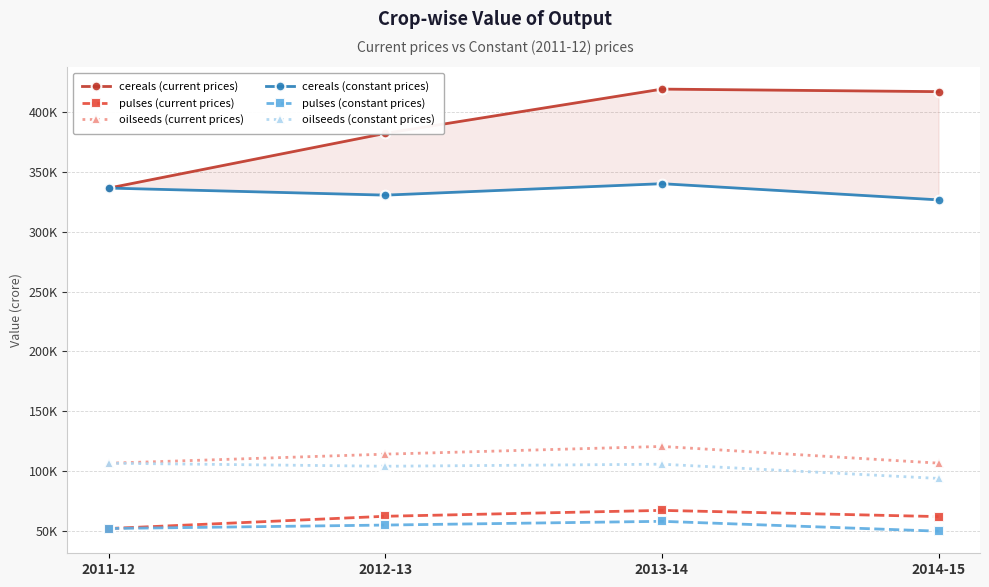

Reading left to right, extract all data points from this chart.

cereals (current prices): 336359	382031	418975	416861
pulses (current prices): 52151	62374	67289	62098
oilseeds (current prices): 106654	114223	120665	106720
cereals (constant prices): 336359	330465	340014	326502
pulses (constant prices): 52151	55032	58153	49928
oilseeds (constant prices): 106654	104137	105834	93951